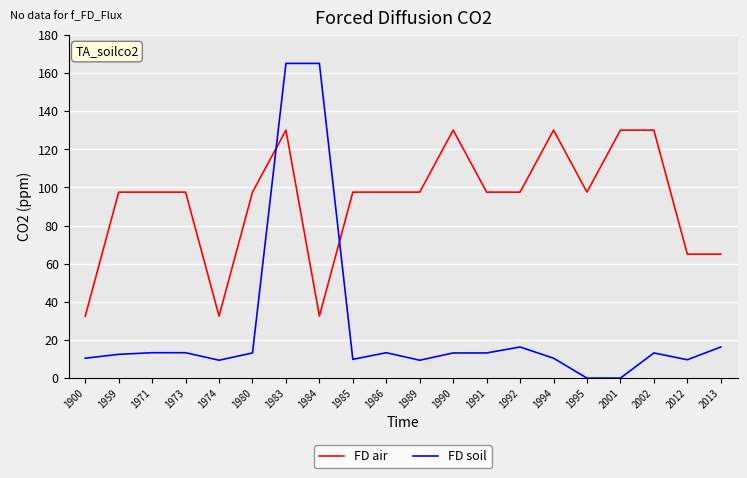

Which series has the widest spread of values?

FD soil